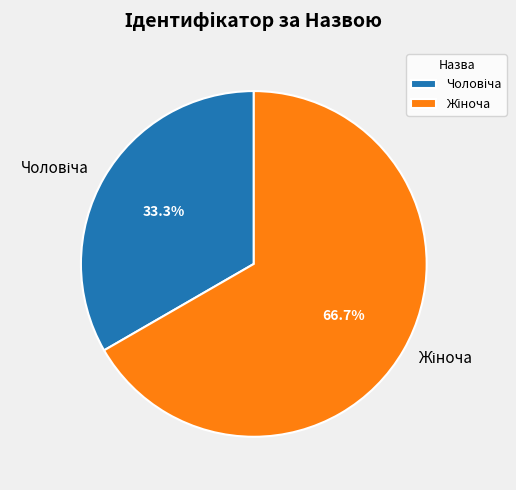

How many slices are in this pie chart?

2